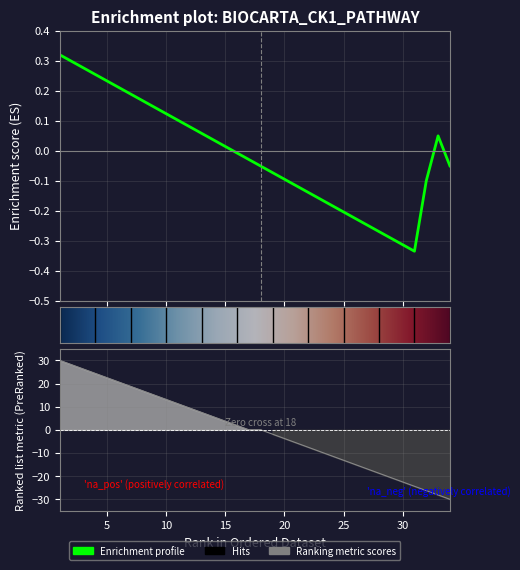

Rank the categories by value from lowest to highest.

34, 33, 32, 31, 30, 29, 28, 27, 26, 25, 24, 23, 22, 21, 20, 19, 17, 18, 16, 15, 14, 13, 12, 11, 10, 9, 8, 7, 6, 5, 4, 3, 2, 1